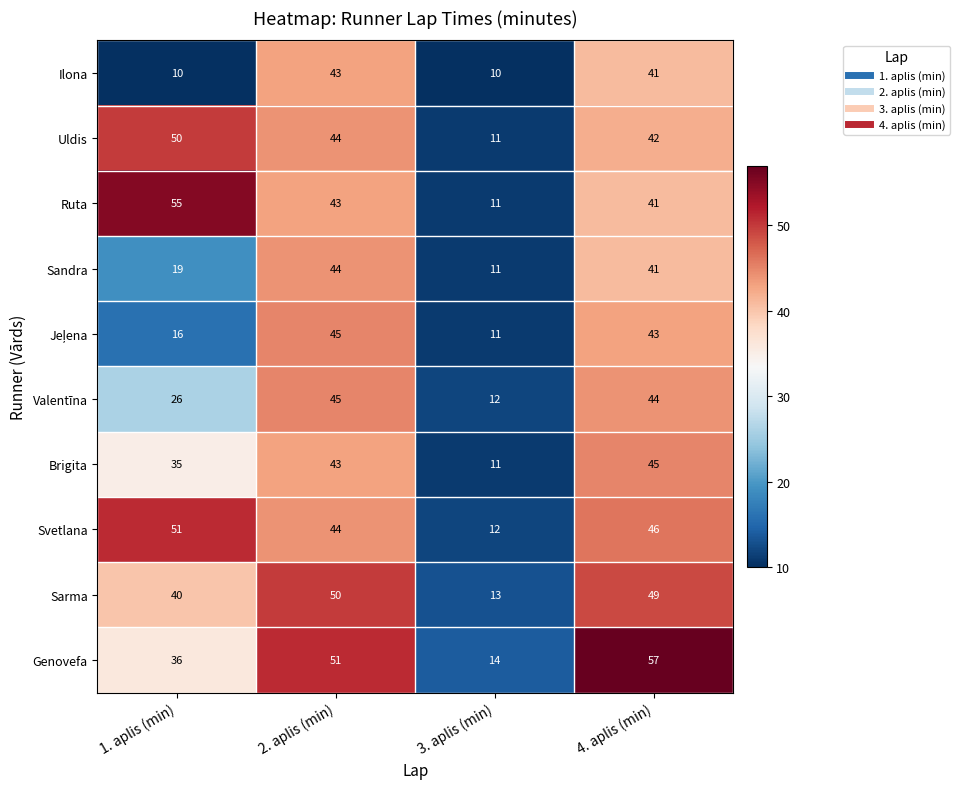

At which category is the sum across all series the highest?

2. aplis (min)